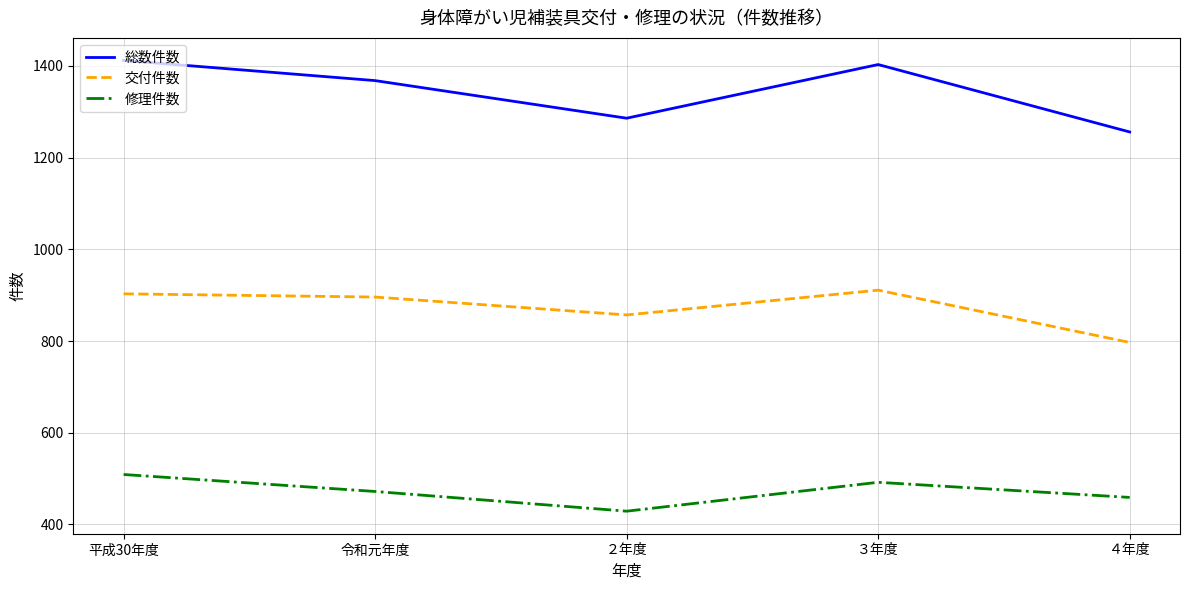

In 交付件数, how many points are lower than both neighbors (excluding endpoints)?

1